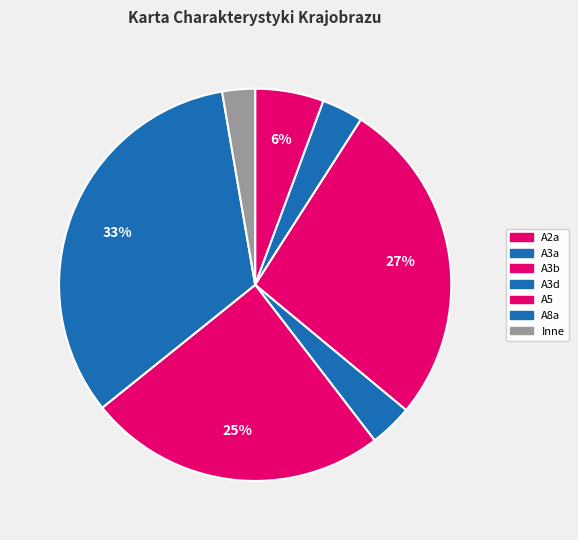

How many segments does this pie chart have?

7